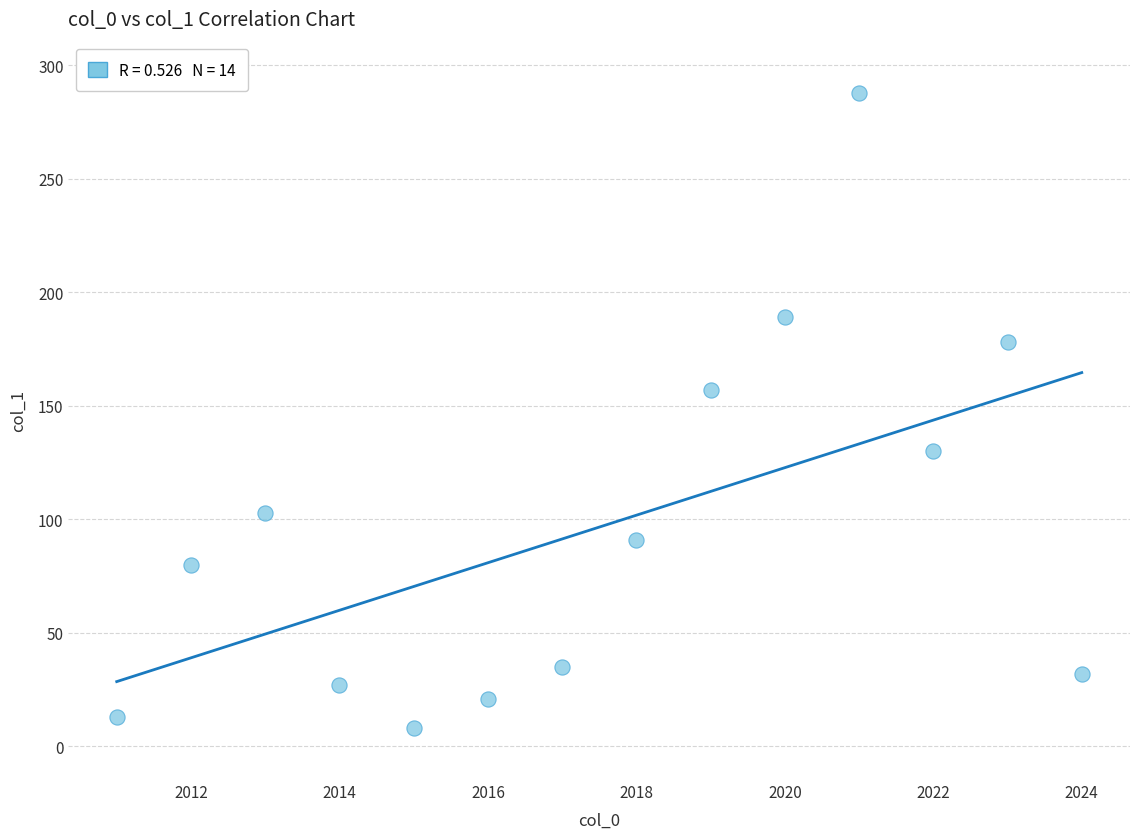

What is the range of X values (max minus min)?

13